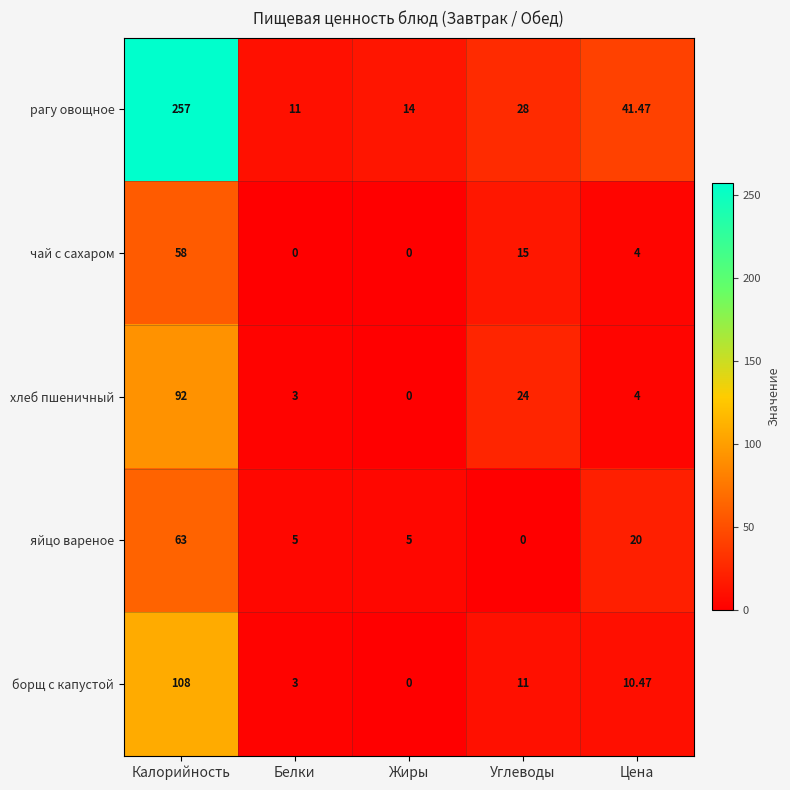

List the series in order of their peak value, lowest first.

чай с сахаром, яйцо вареное, хлеб пшеничный, борщ с капустой, рагу овощное